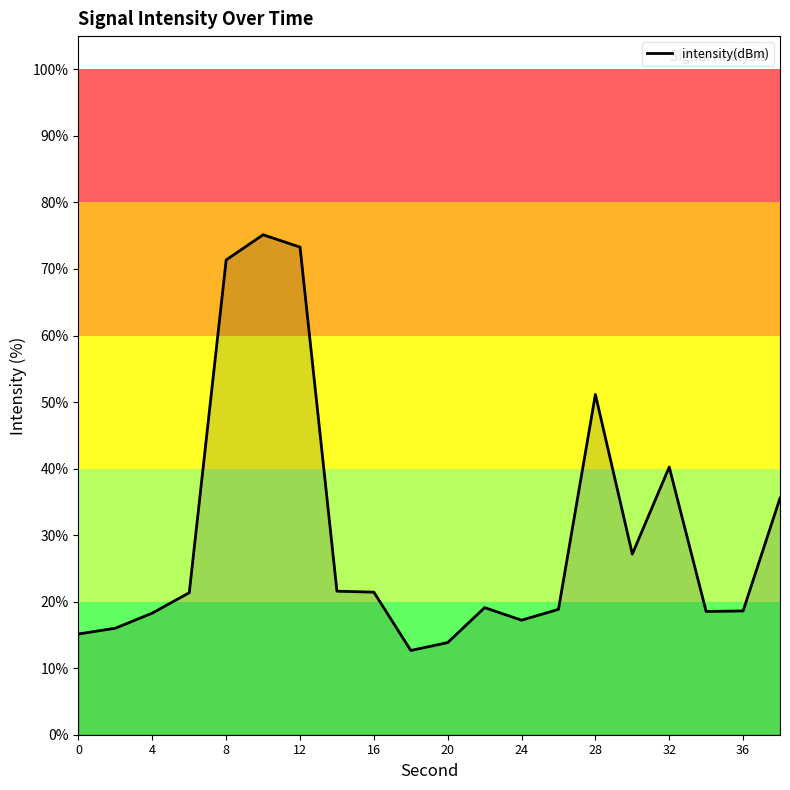

What is the difference between the maximum and minimum values?

62.5